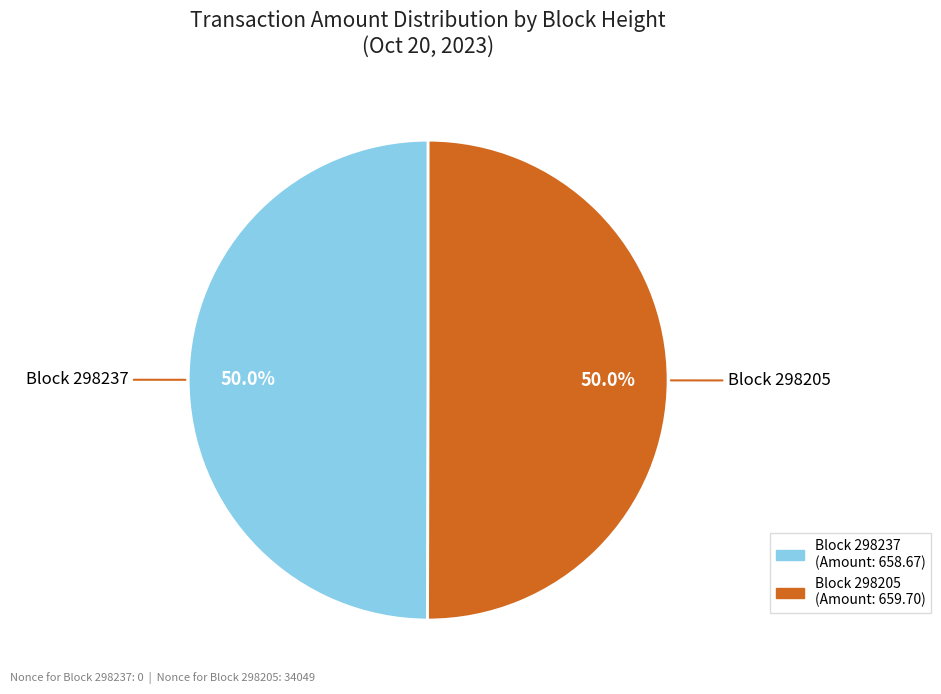

Which slice represents more than half of the pie?

298205